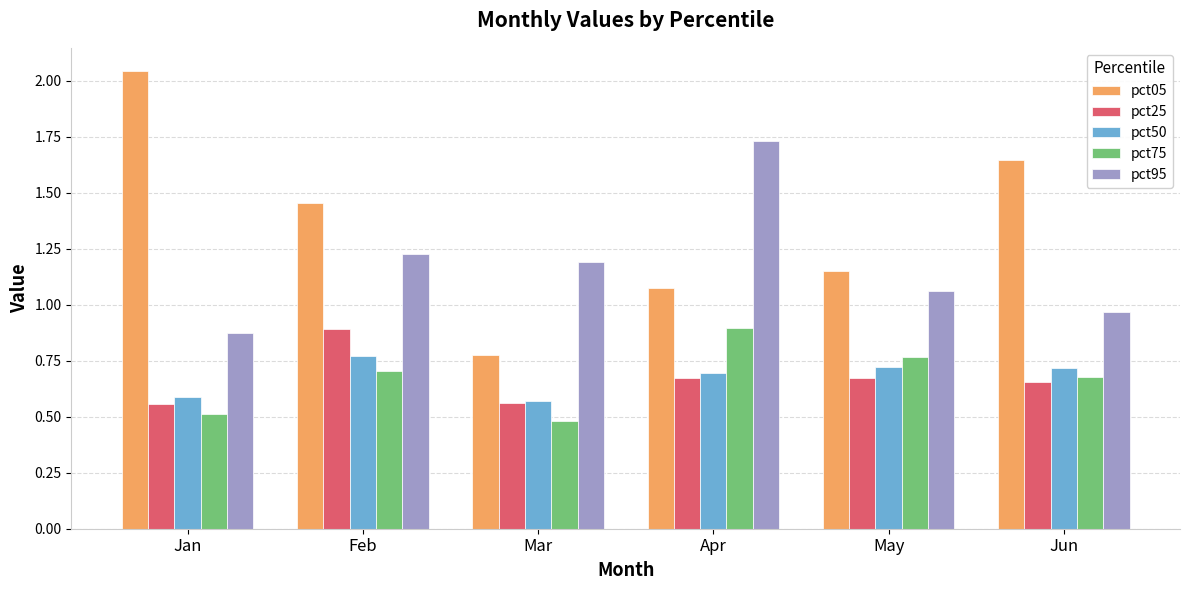

Between Jan and Feb, which series saw the biggest shift?

pct05